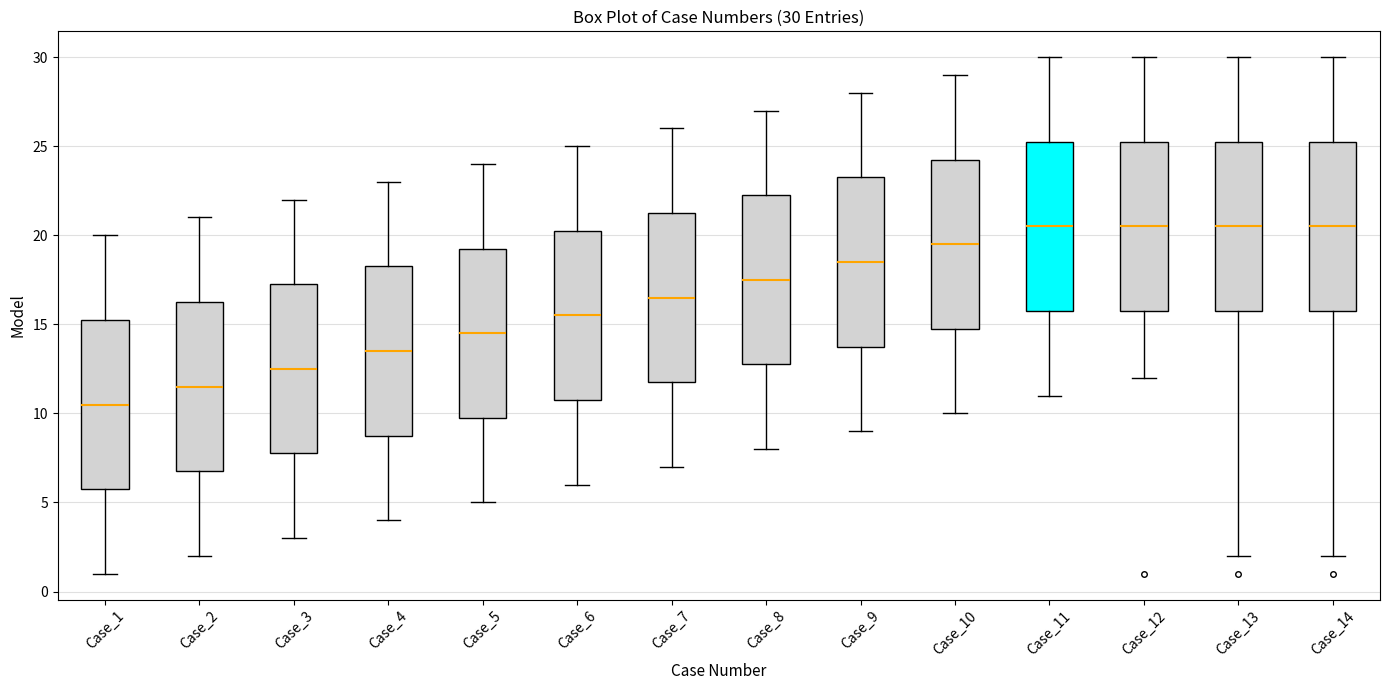

Which box's median line is the lowest?

Case_1